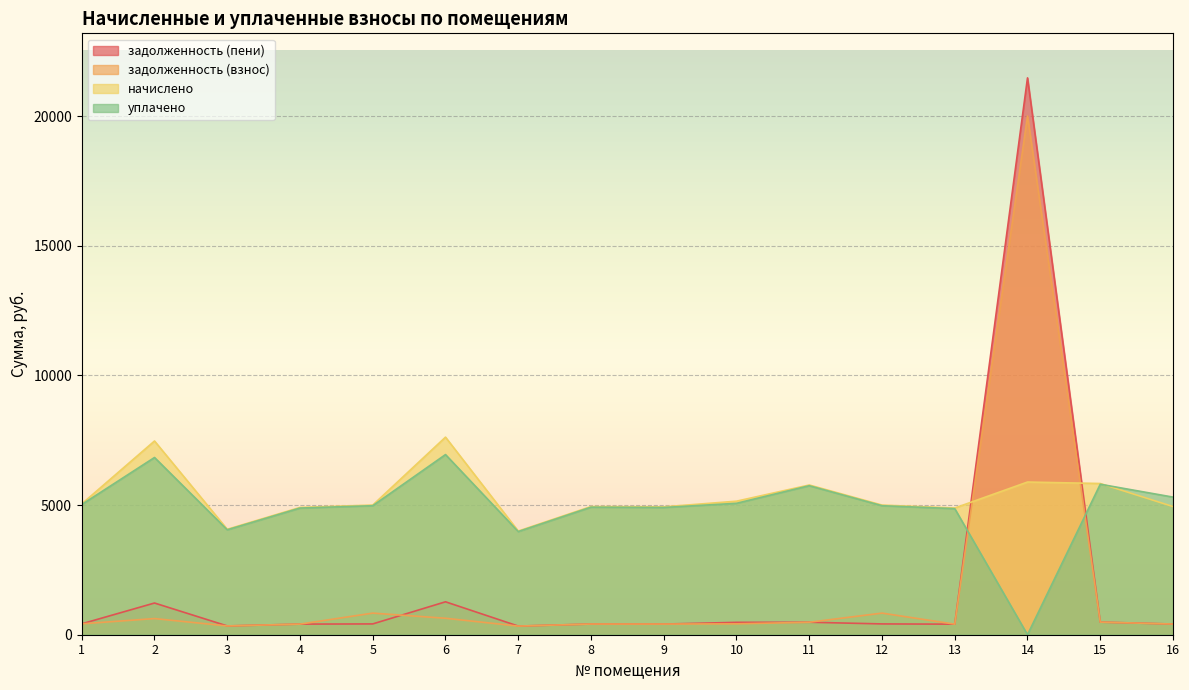

After their last crossing, which series has the higher values: задолженность (пени) or уплачено?

уплачено